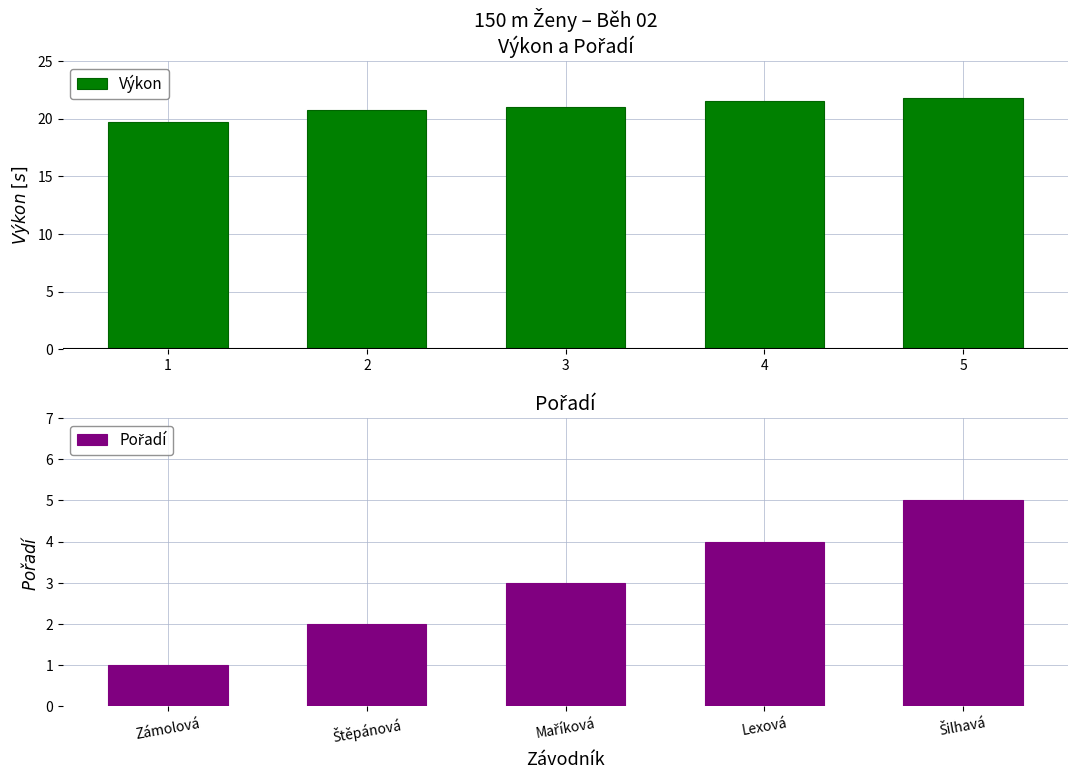

What is the difference between the maximum and minimum values in the Výkon series?

2.1